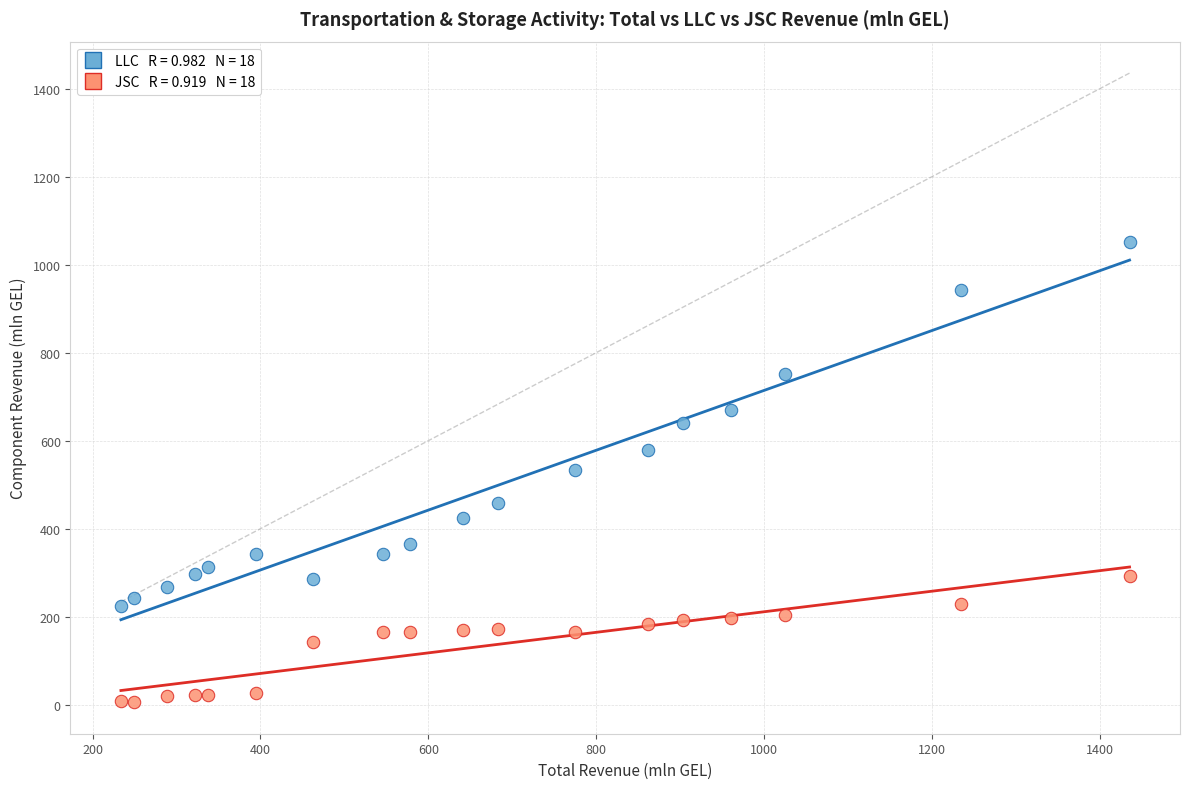

Across all data points, what is the range of X values (max minus min)?

1202.1